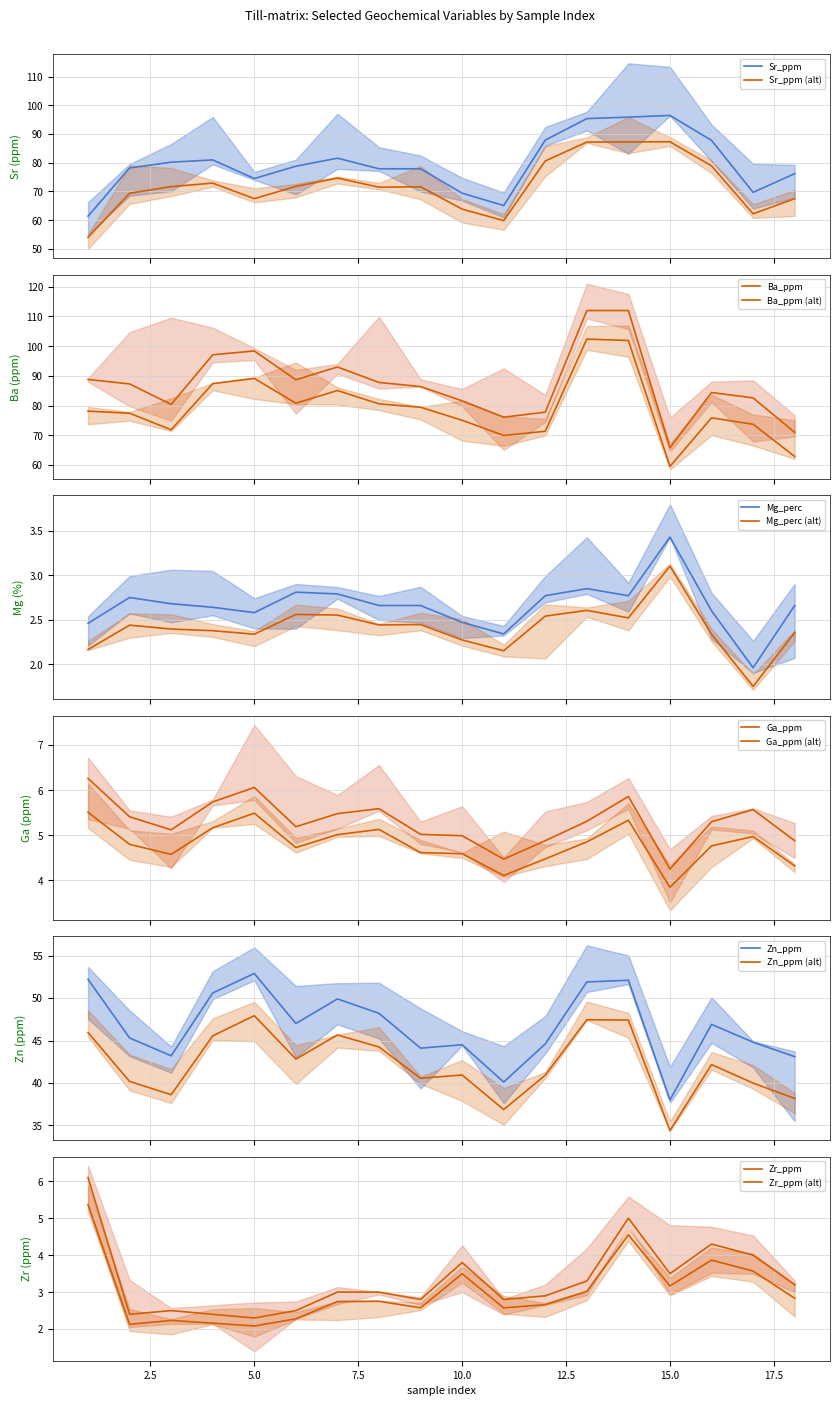

What is the highest value of the Sr_ppm series?

96.5